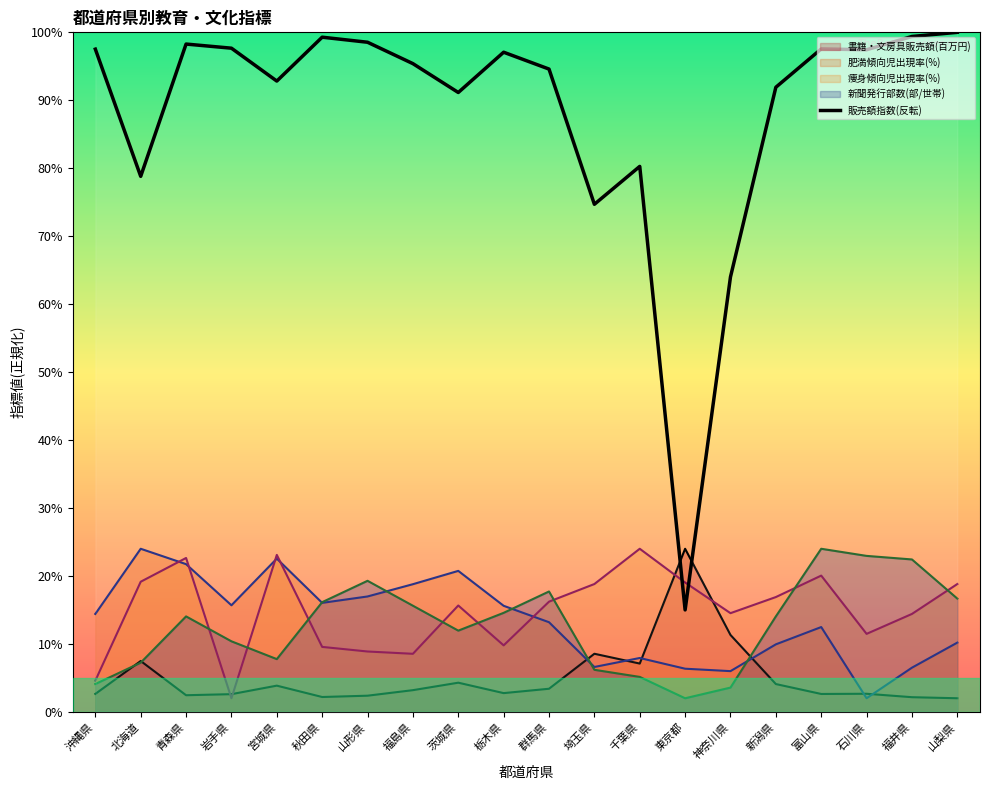

True or false: 書籍・文房具販売額(百万円) has more than 2 points higher than both neighbors.

True